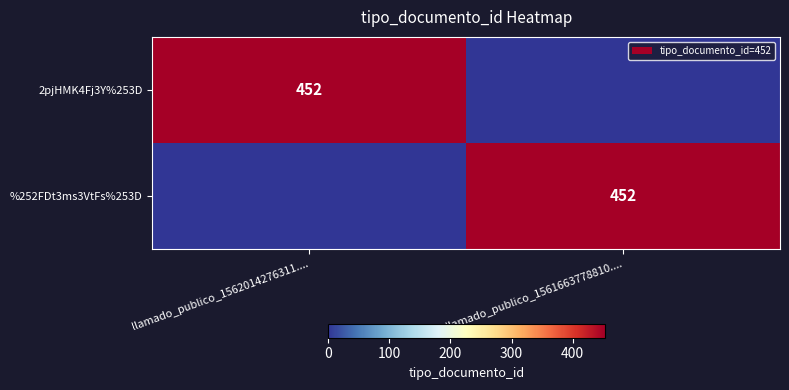

The 2pjHMK4Fj3Y%253D series shows 191 at llamado_publico_1562014276311..... True or false?

False